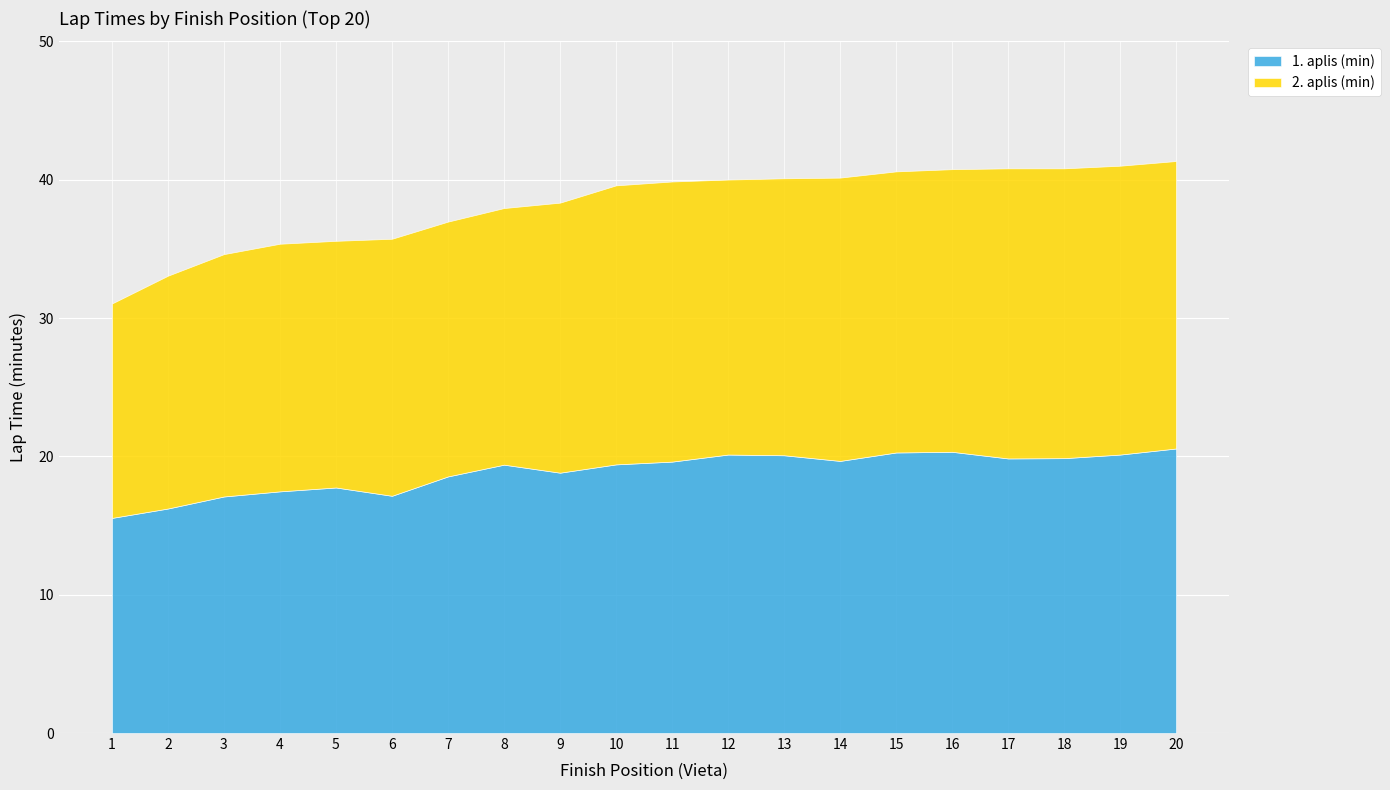

Does the chart display data point markers on the line(s)?

No